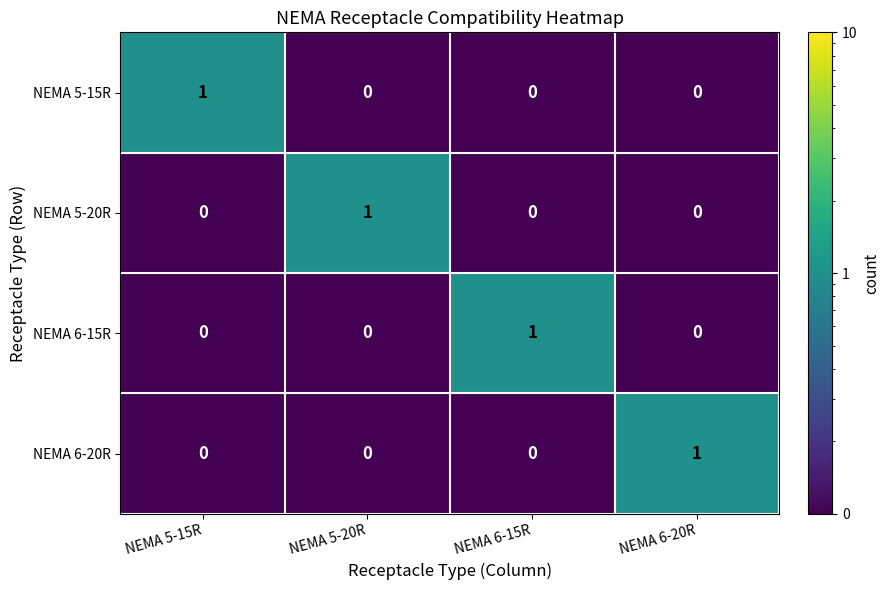

Is it true that NEMA 6-20R equals 2 at NEMA 6-20R?

False